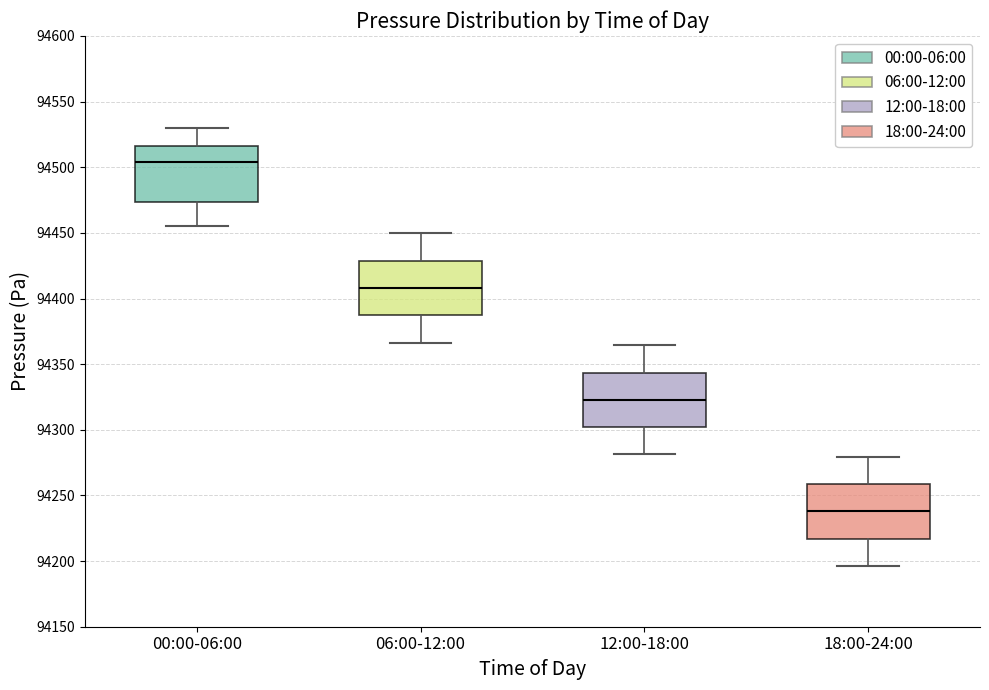

Reading left to right, transcribe this box plot: for each box, give where its median line is, the range the box spans, and where its two whiskers end, as read against the y-axis. The values are not printed on the chart, so give them approximately, as read against the axis.

00:00-06:00: median 94505, box 94475 to 94515, whiskers 94455 to 94530
06:00-12:00: median 94410, box 94385 to 94430, whiskers 94365 to 94450
12:00-18:00: median 94325, box 94300 to 94345, whiskers 94280 to 94365
18:00-24:00: median 94240, box 94215 to 94260, whiskers 94195 to 94280